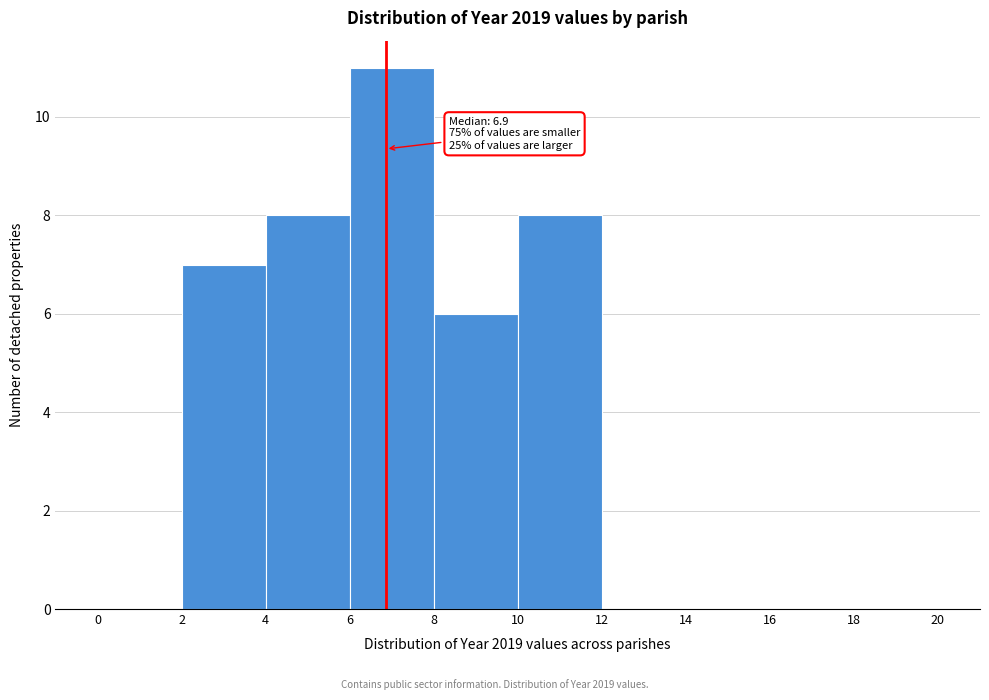

Over which range of the x-axis is the bar tallest?

6 to 8